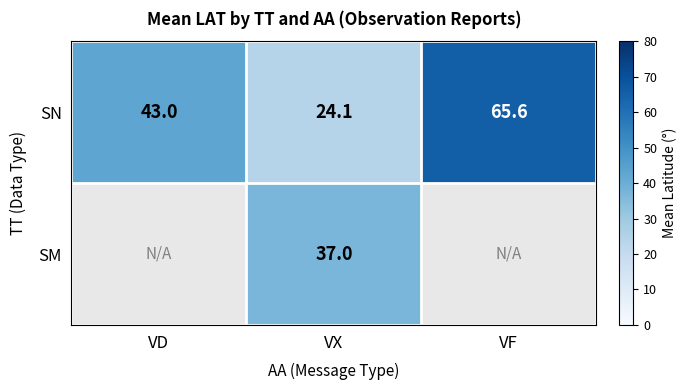

How many distinct data groups are displayed?

2